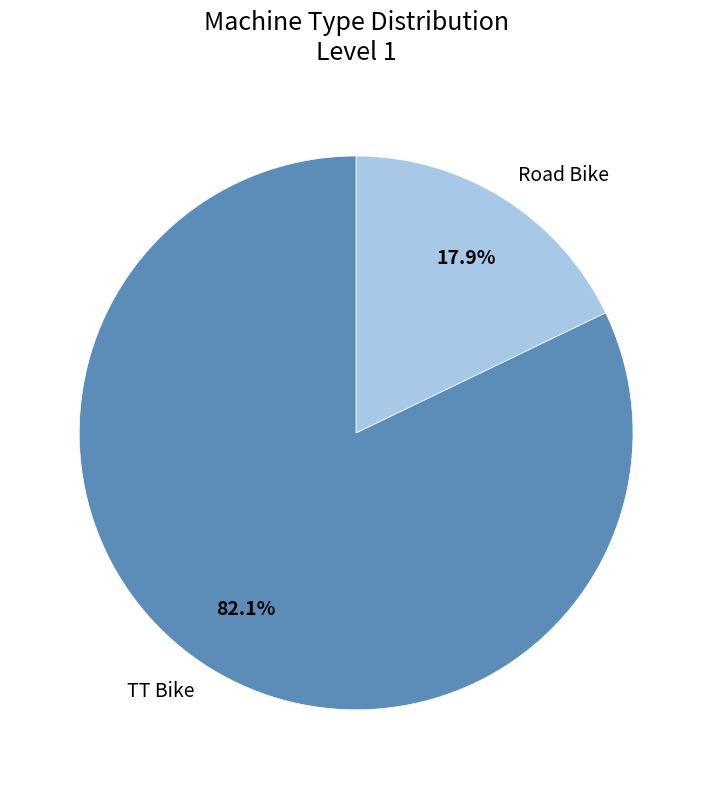

To the nearest percent, what percentage of the pie is Road Bike?

18%